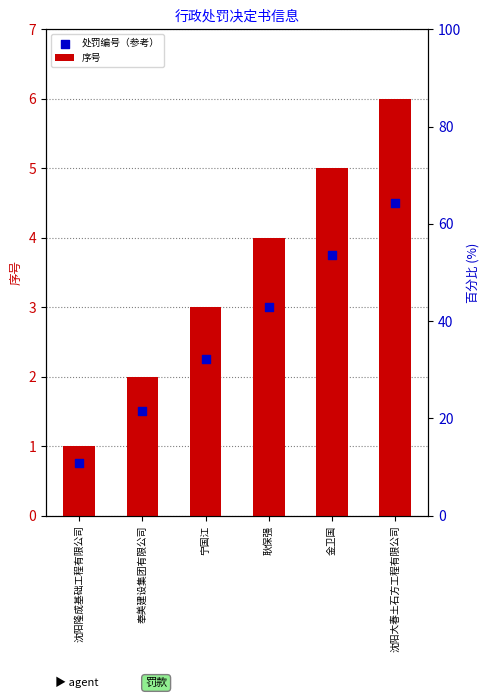

At which category is the sum across all series the highest?

沈阳大春土石方工程有限公司